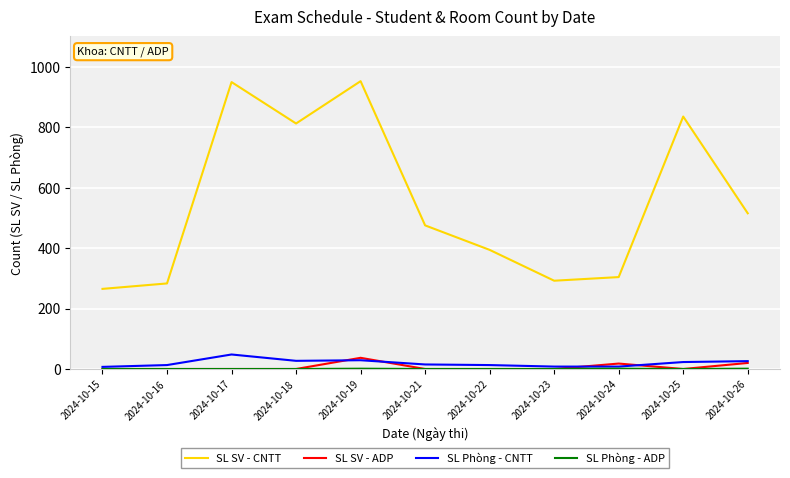

Which series changed the most between 2024-10-25 and 2024-10-26?

SL SV - CNTT